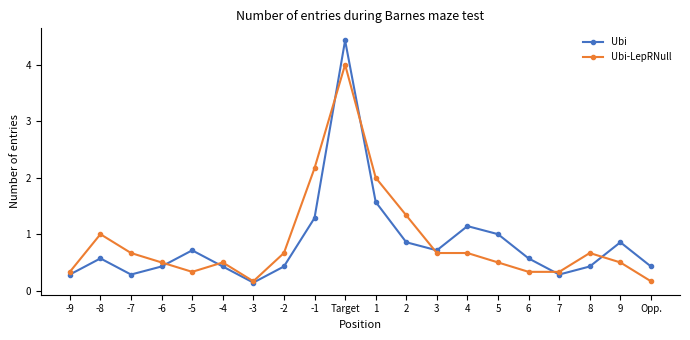

How many lines are shown in the chart?

2